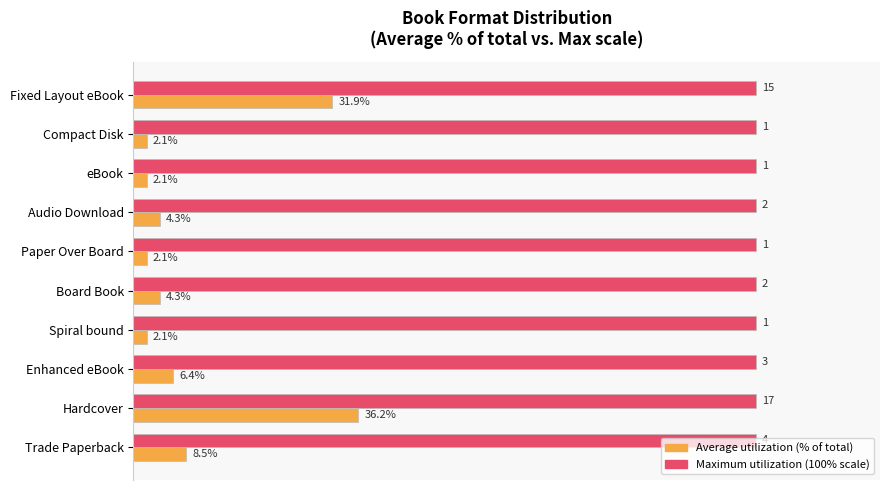

At which category is the sum across all series the highest?

Hardcover